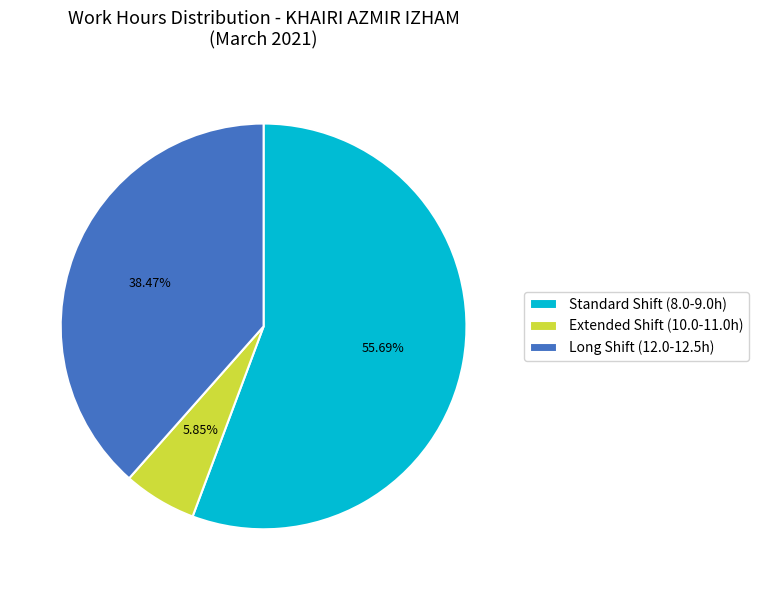

How many segments does this pie chart have?

3